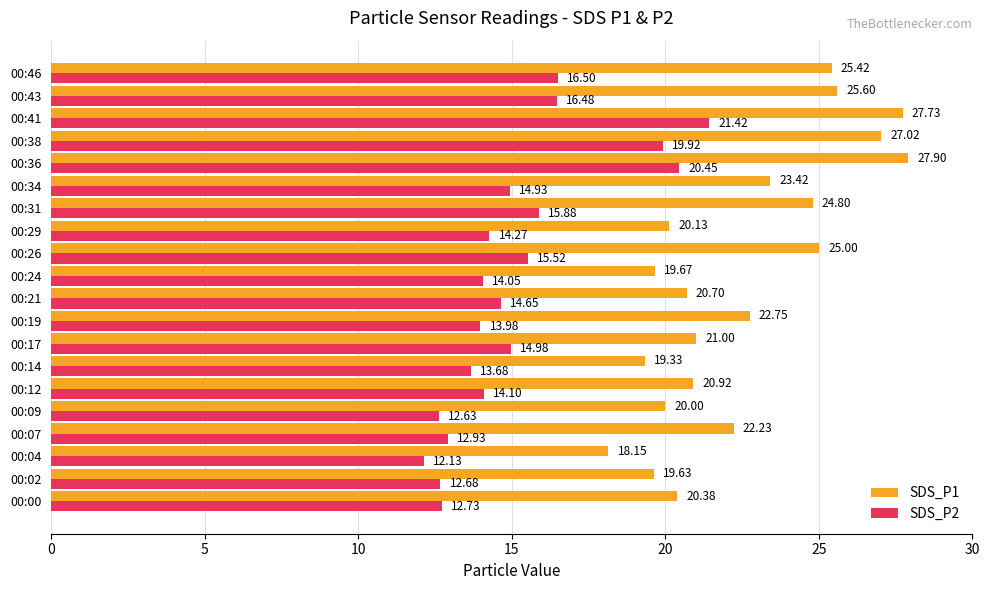

Rank the series by their maximum value, from highest to lowest.

SDS_P1, SDS_P2